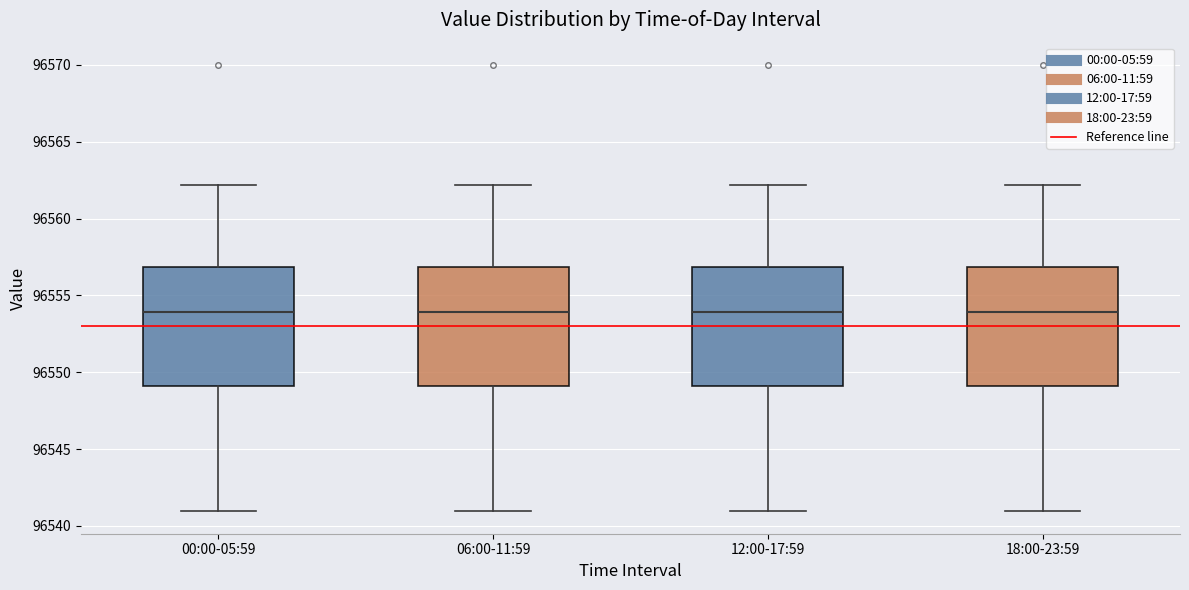

Reading left to right, transcribe this box plot: for each box, give where its median line is, the range the box spans, and where its two whiskers end, as read against the y-axis. The values are not printed on the chart, so give them approximately, as read against the axis.

00:00-05:59: median 96554, box 96549 to 96557, whiskers 96541 to 96562
06:00-11:59: median 96554, box 96549 to 96557, whiskers 96541 to 96562
12:00-17:59: median 96554, box 96549 to 96557, whiskers 96541 to 96562
18:00-23:59: median 96554, box 96549 to 96557, whiskers 96541 to 96562